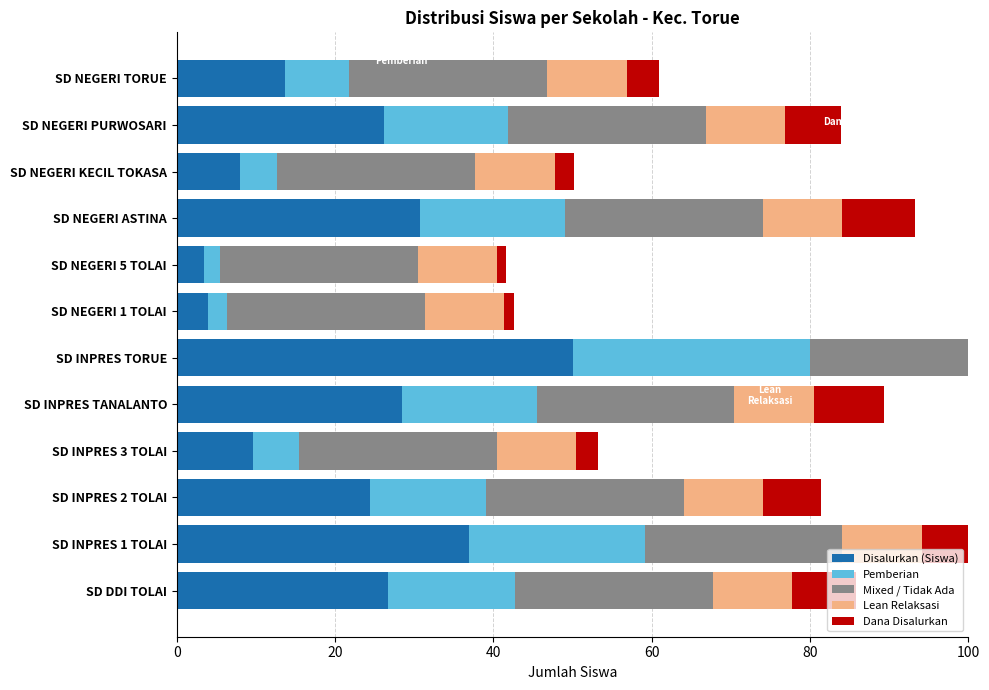

What are all the series names shown in the legend?

Disalurkan (Siswa), Pemberian, Mixed / Tidak Ada, Lean Relaksasi, Dana Disalurkan